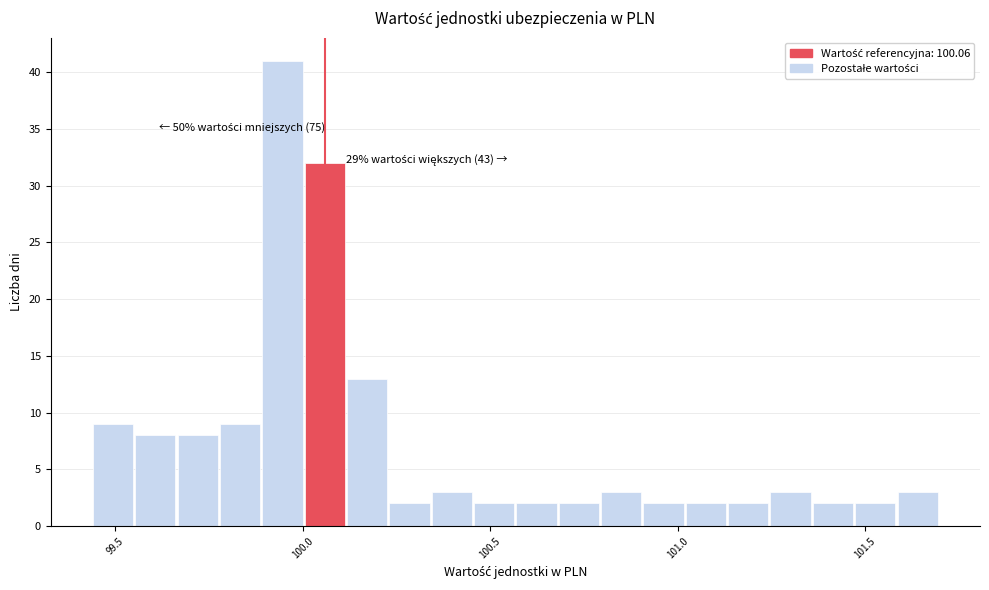

Read against the x-axis, roughly where is the centre of the tallest bar?

99.95